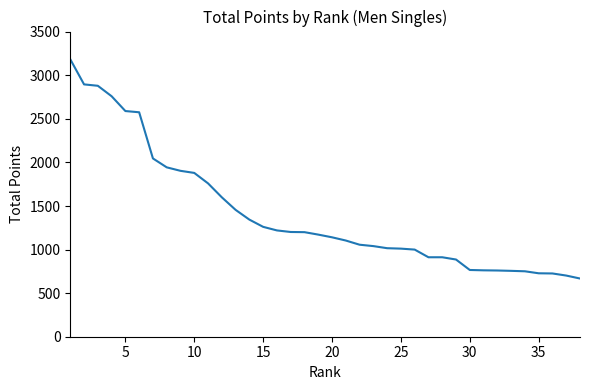

What is the maximum value shown in the chart?

3184